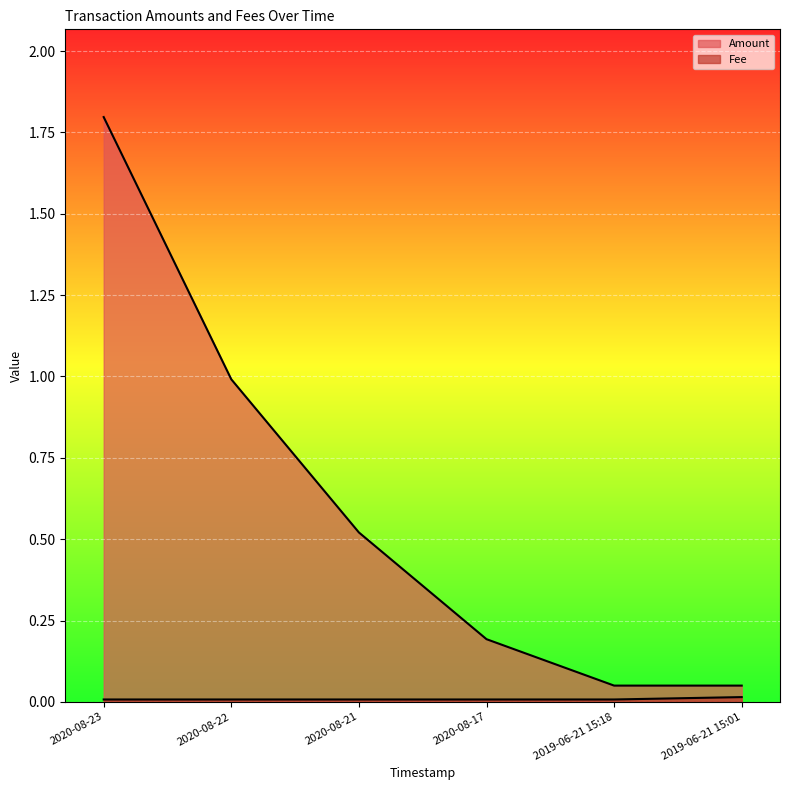

What is the difference between the Amount values at 2020-08-23 and 2019-06-21 15:01?

1.7